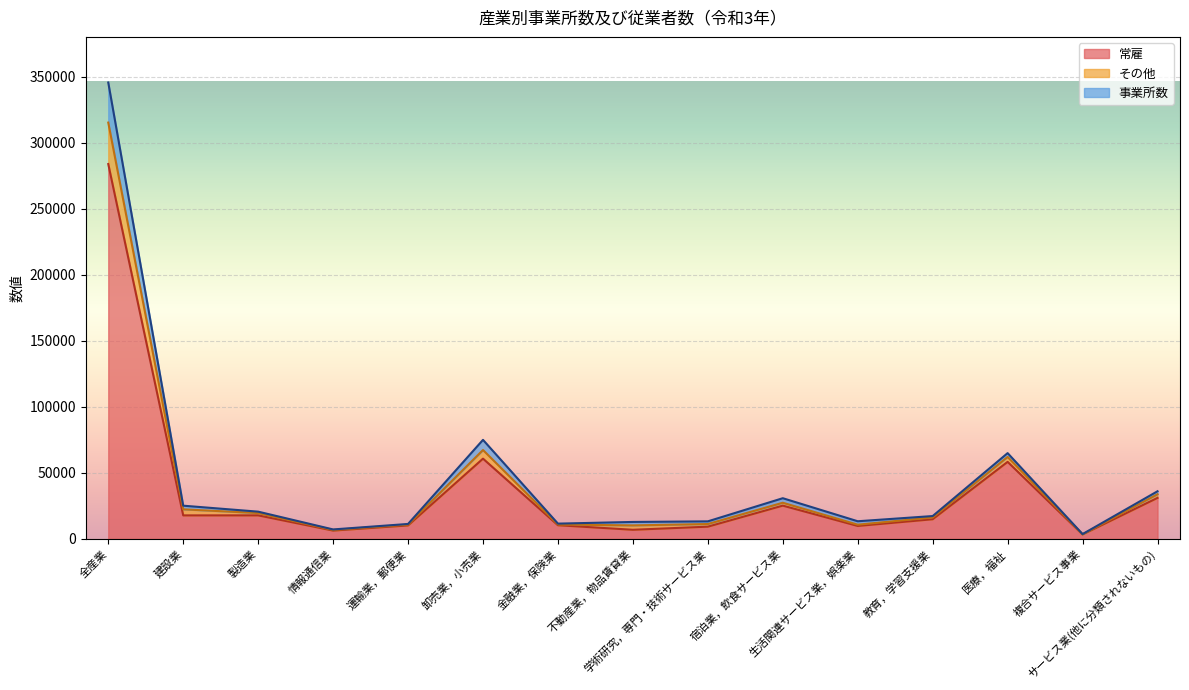

True or false: 常雇 and 事業所数 cross at least once.

False